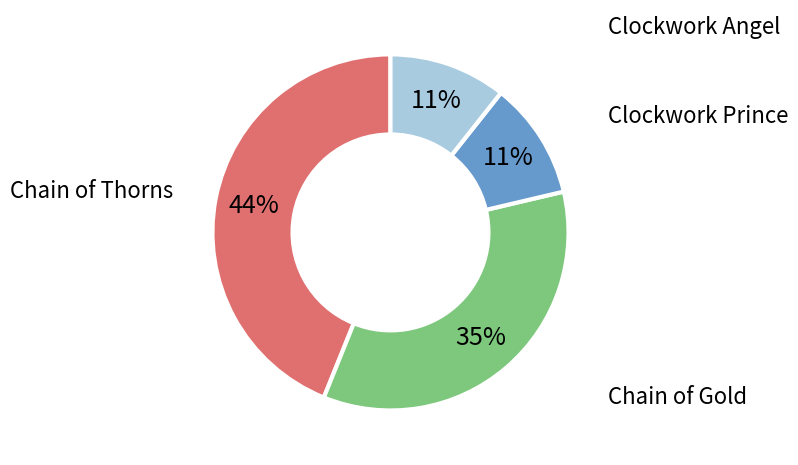

Is there a majority slice in this chart?

No